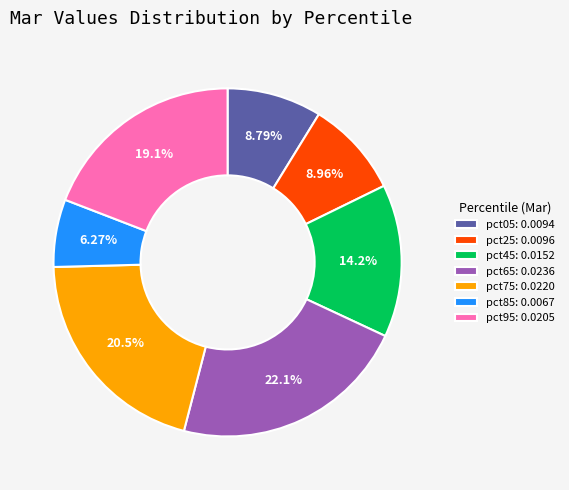

Do pct45 and pct05 together represent more than half of the pie?

No